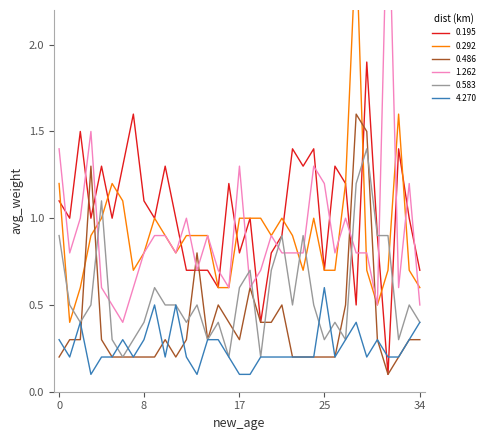

The 0.583 series shows 0.9 at 0. True or false?

True